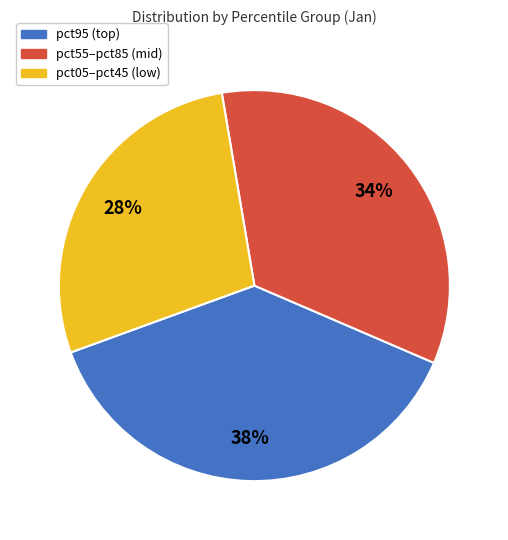

Is there a majority slice in this chart?

No